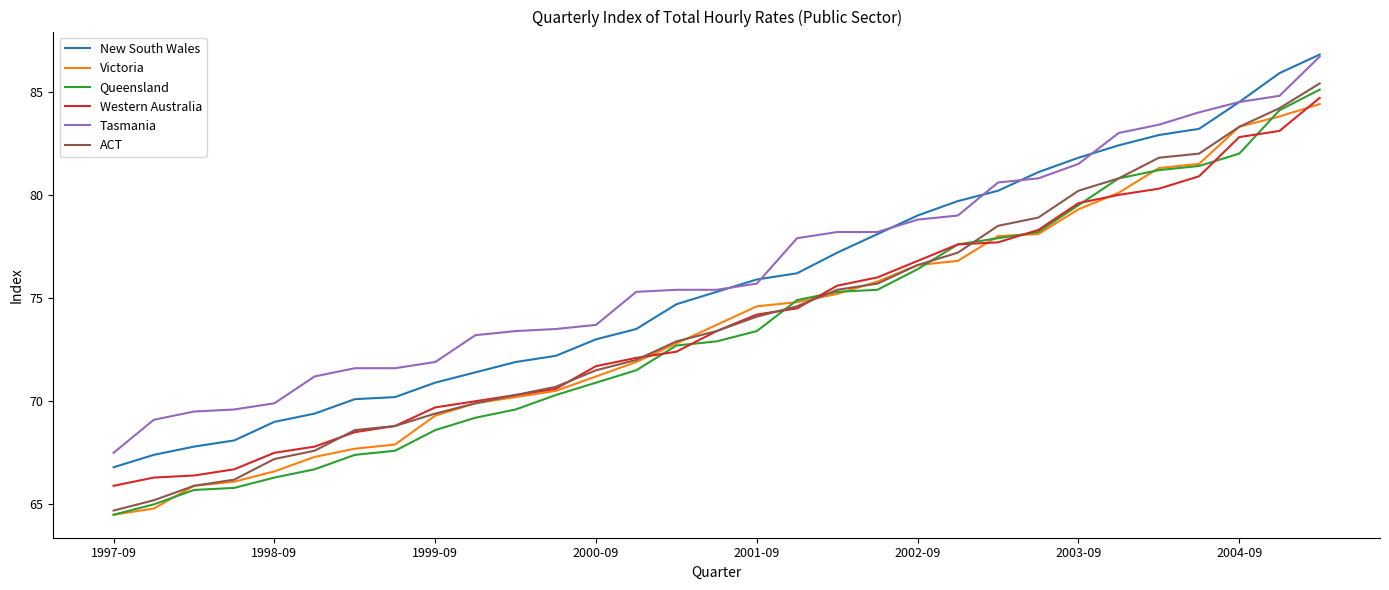

What are all the series names shown in the legend?

New South Wales, Victoria, Queensland, Western Australia, Tasmania, ACT